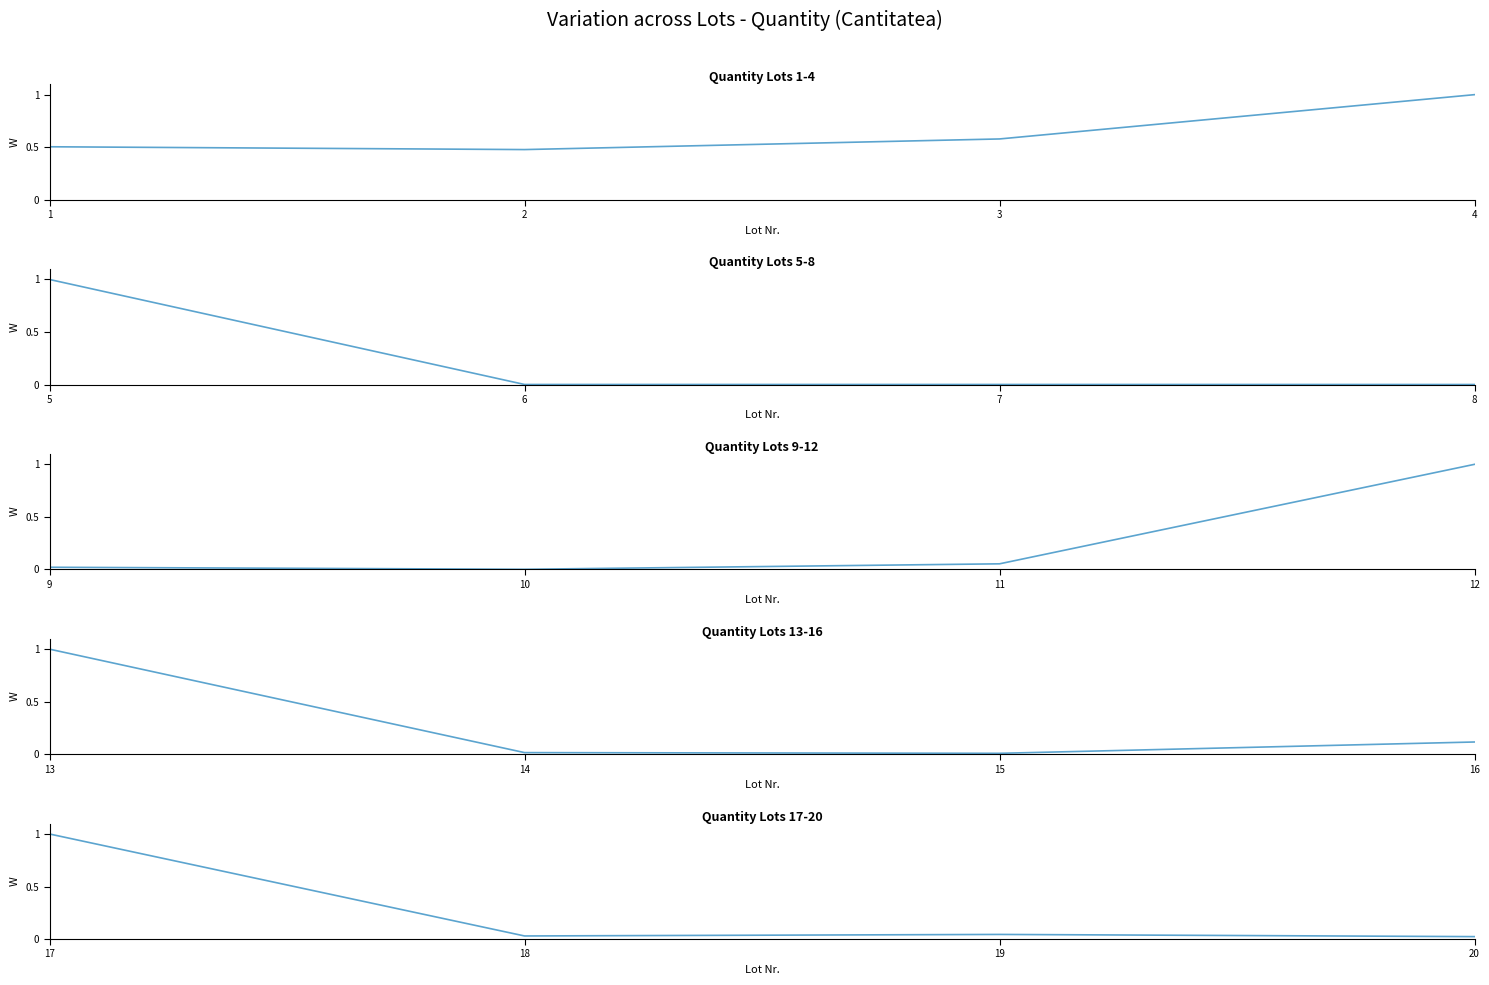

What is the value of the Lots 1-4 point at the 2nd from the left?

0.5